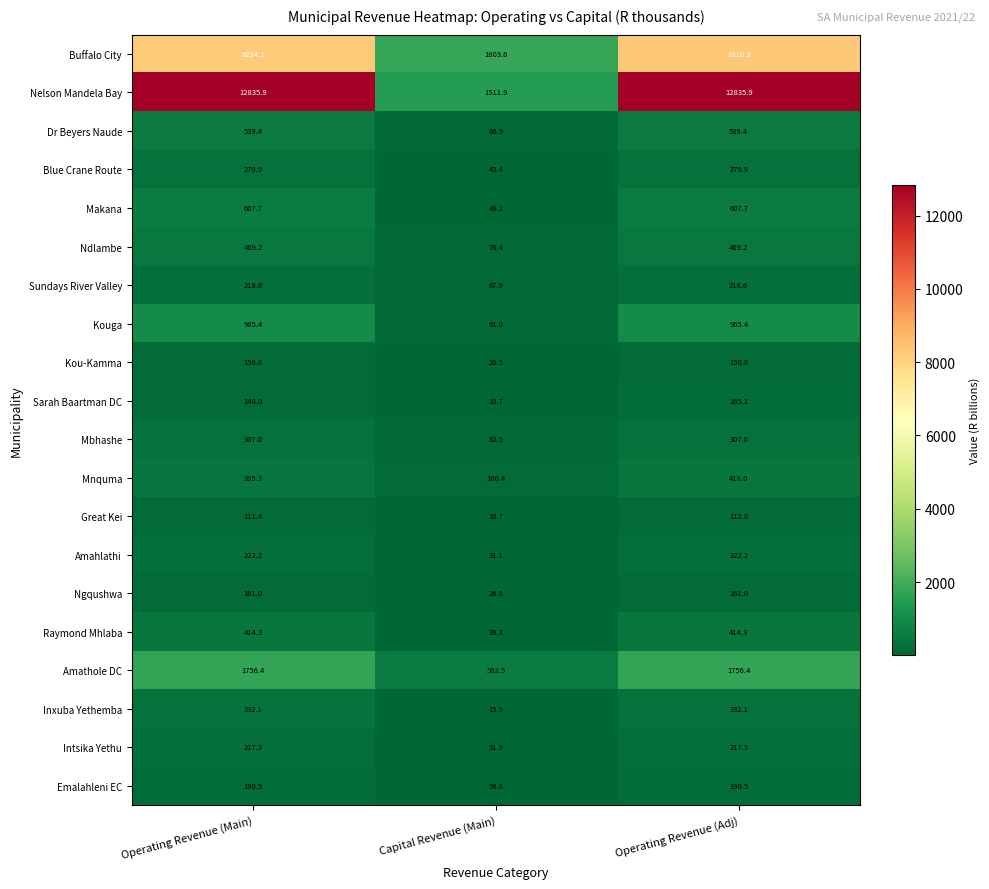

What is the difference between the maximum and second lowest values in the Mnquma series?

22.7